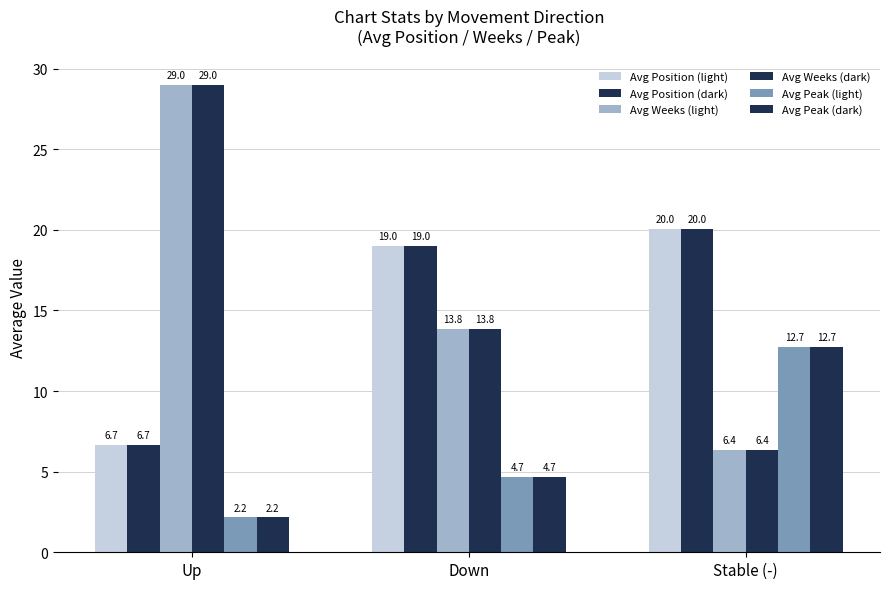

What is the difference between the highest and lowest values at Stable (-)?

13.7